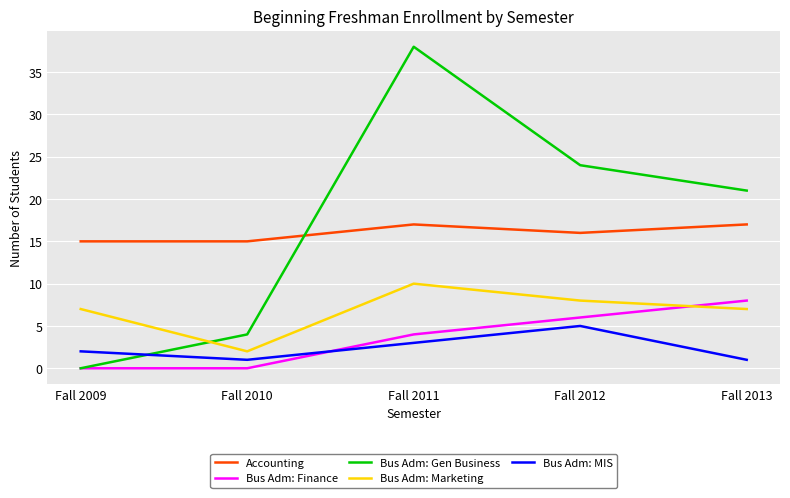

What is the total value across all series at Fall 2011?

72